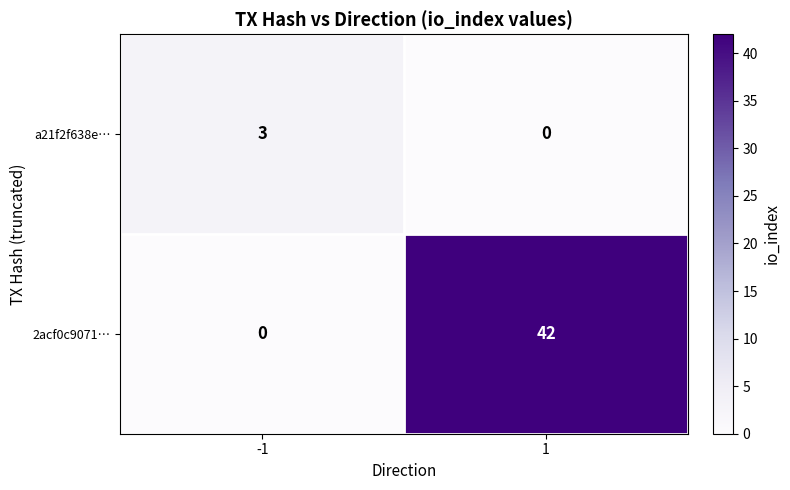

Reading left to right, what are all the values shown in this chart?

a21f2f638e…: -1=3	1=0
2acf0c9071…: -1=0	1=42